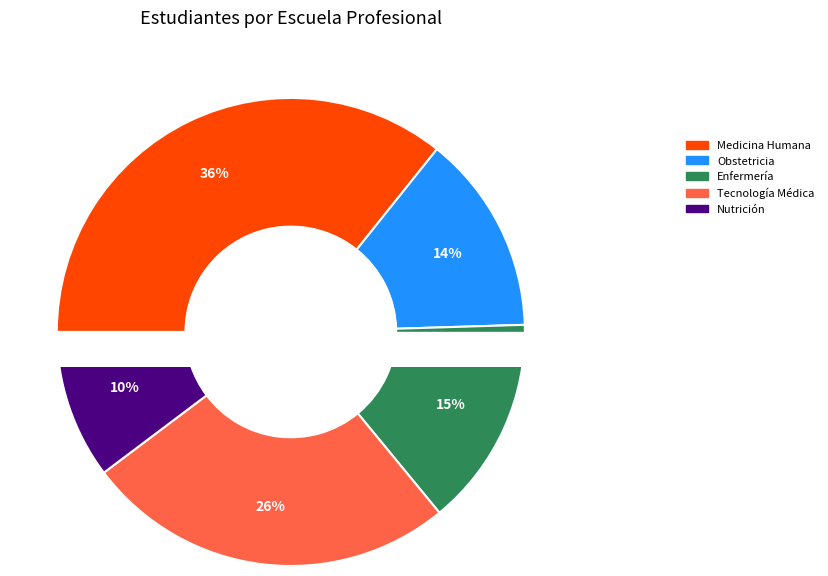

Rank the categories by value from highest to lowest.

Medicina Humana, Tecnología Médica, Enfermería, Obstetricia, Nutrición